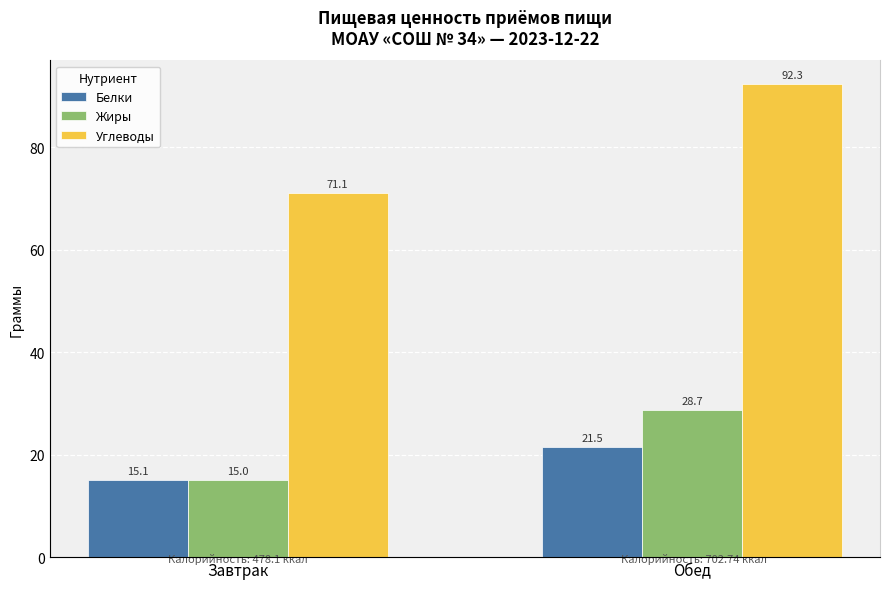

At how many categories does at least one series exceed 82?

1